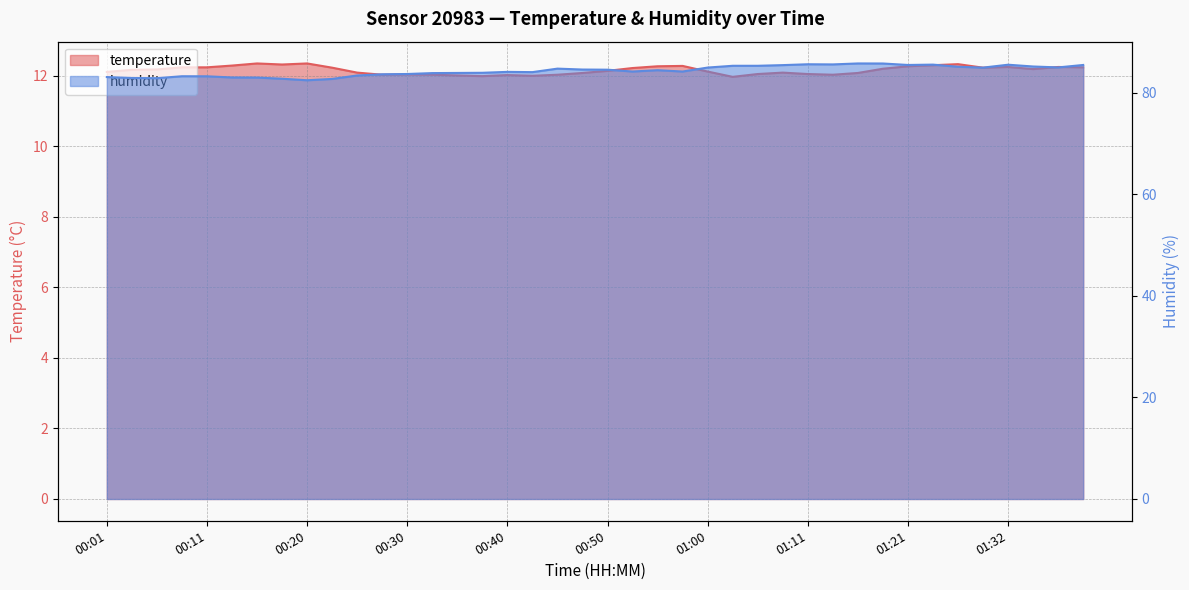

Reading left to right, transcribe all the data shown in this chart.

temperature: 12.1	12.2	12.2	12.2	12.2	12.3	12.3	12.3	12.3	12.2	12.1	12.0	12.0	12.0	12.0	12.0	12.0	12.0	12.0	12.1	12.1	12.2	12.3	12.3	12.1	12.0	12.1	12.1	12.1	12.0	12.1	12.2	12.3	12.3	12.3	12.2	12.2	12.2	12.2	12.2
humidity: 83.1	82.9	82.9	83.2	83.2	83.0	83.0	82.8	82.5	82.7	83.4	83.6	83.7	83.9	83.9	83.9	84.1	84.0	84.7	84.6	84.5	84.2	84.4	84.2	85.0	85.3	85.3	85.4	85.6	85.6	85.8	85.8	85.5	85.5	85.1	84.9	85.5	85.2	85.0	85.5